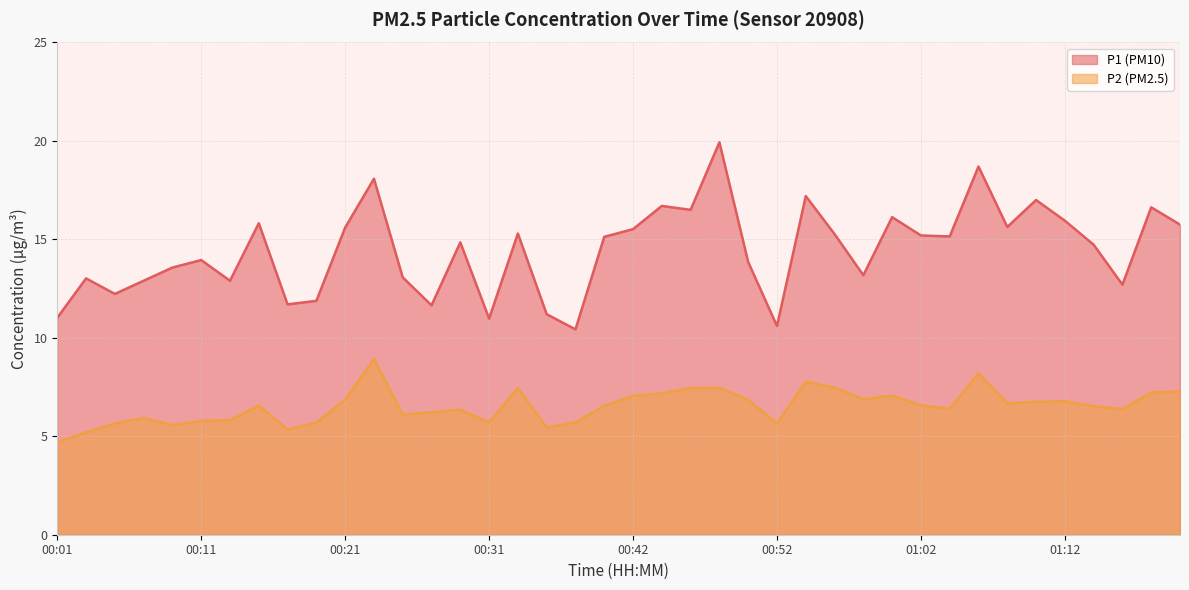

True or false: P2 has a value of 6.5 at 01:14.

True